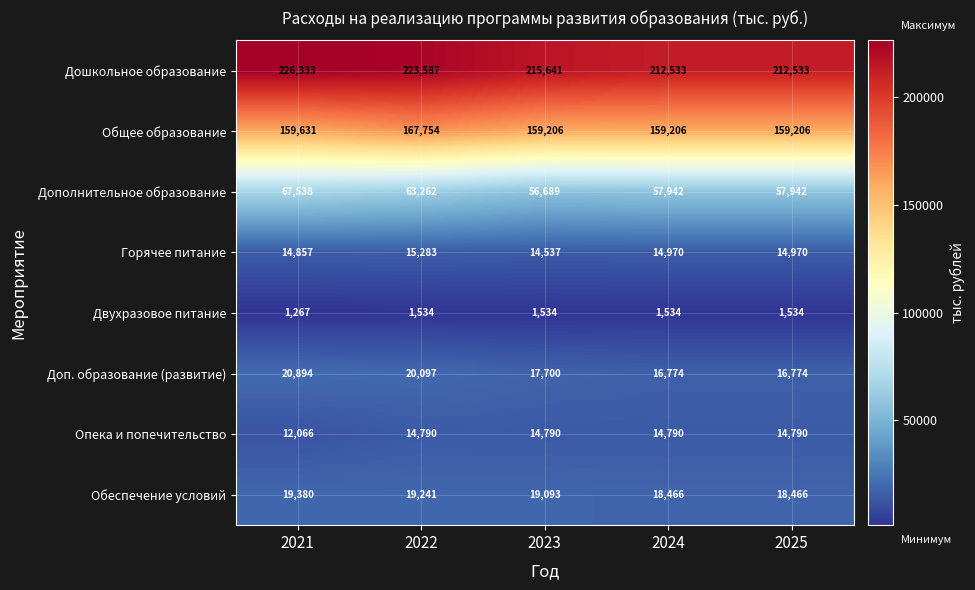

At which label is Горячее питание closest to 14910?

2021